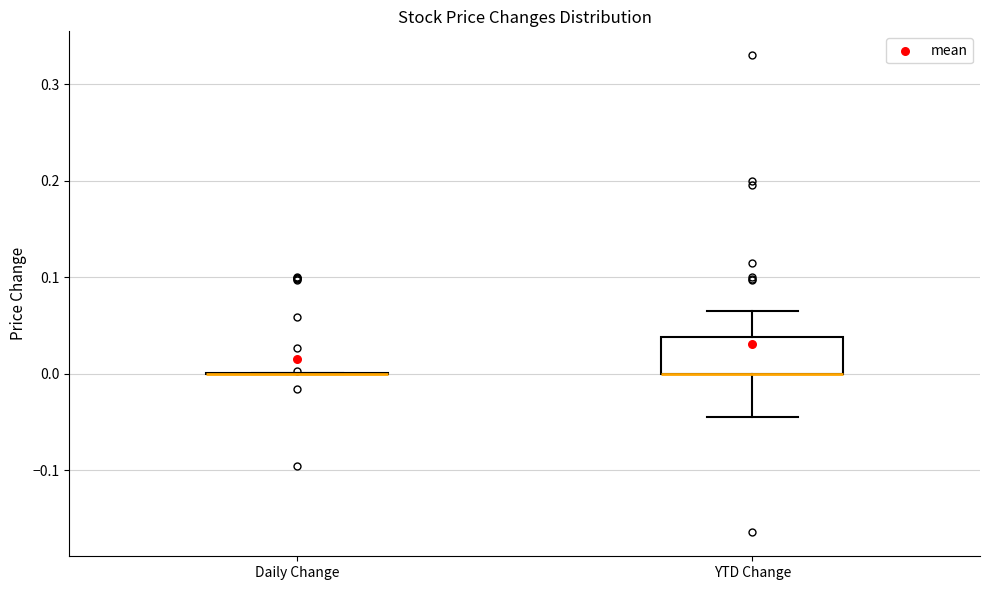

Reading left to right, transcribe this box plot: for each box, give where its median line is, the range the box spans, and where its two whiskers end, as read against the y-axis. The values are not printed on the chart, so give them approximately, as read against the axis.

Daily Change: box collapsed to a line at 0.00, whiskers 0.00 to 0.00
YTD Change: median 0.00 (drawn on the box's lower edge), box 0.00 to 0.04, whiskers -0.05 to 0.07